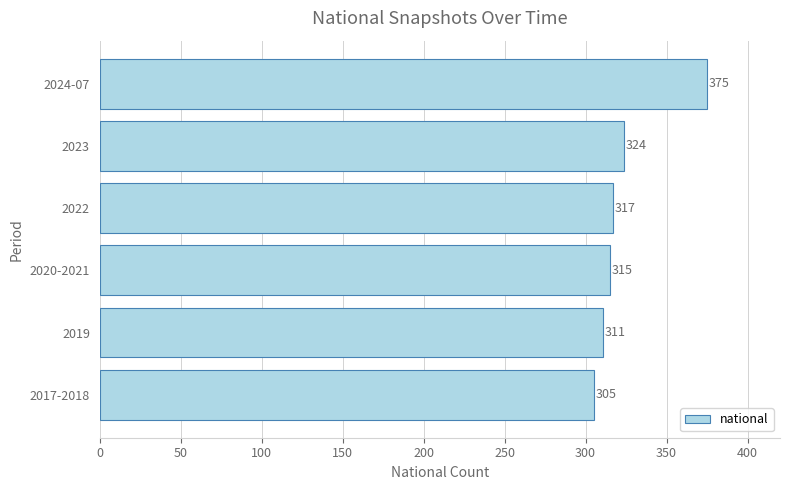

What is the difference between the maximum and minimum values?

70